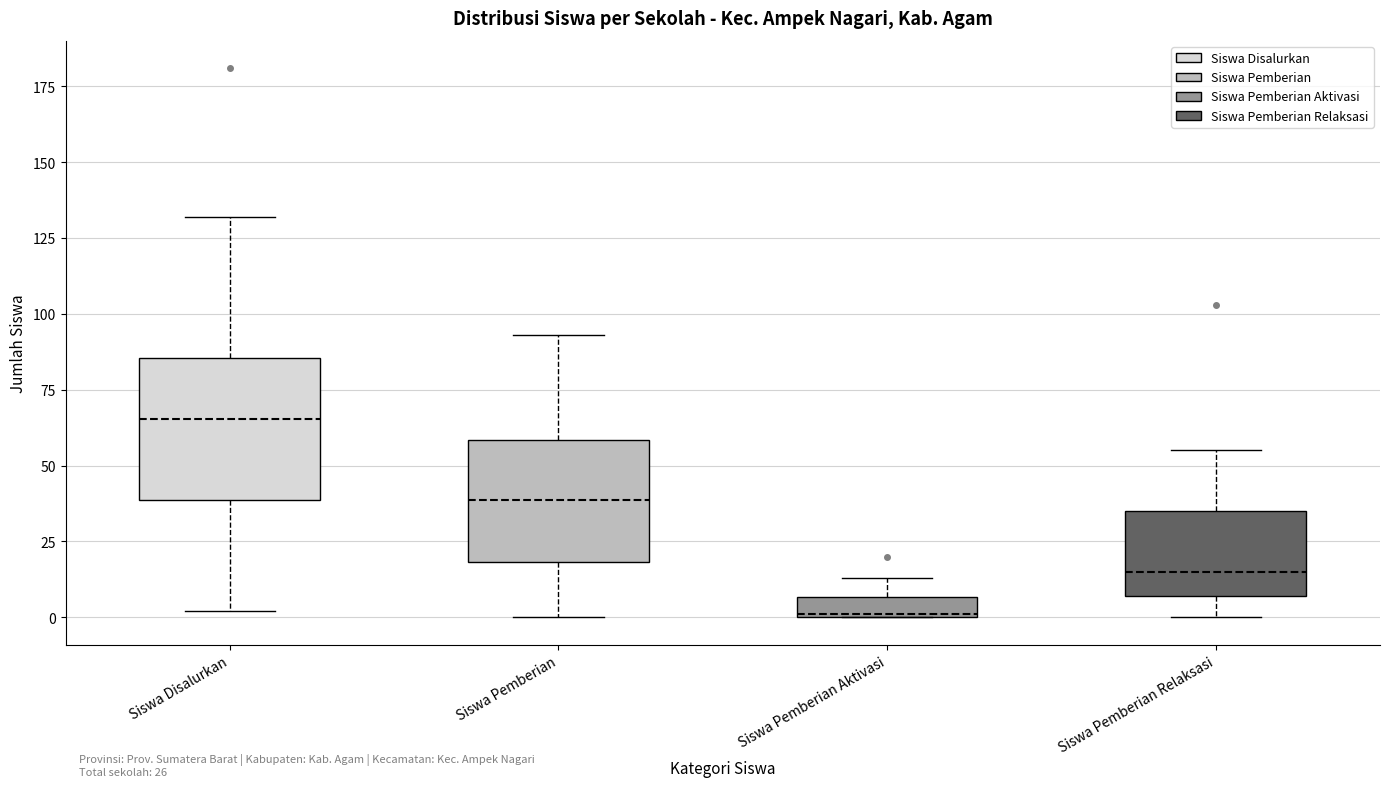

Which box has the lowest median line?

Siswa Pemberian Aktivasi